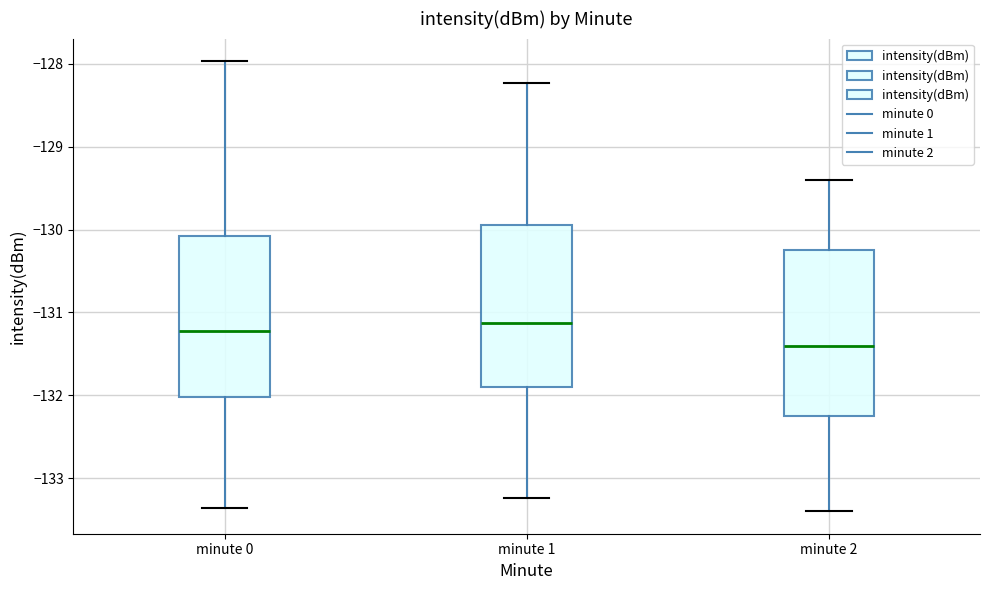

Which box has the lowest median line?

minute 2